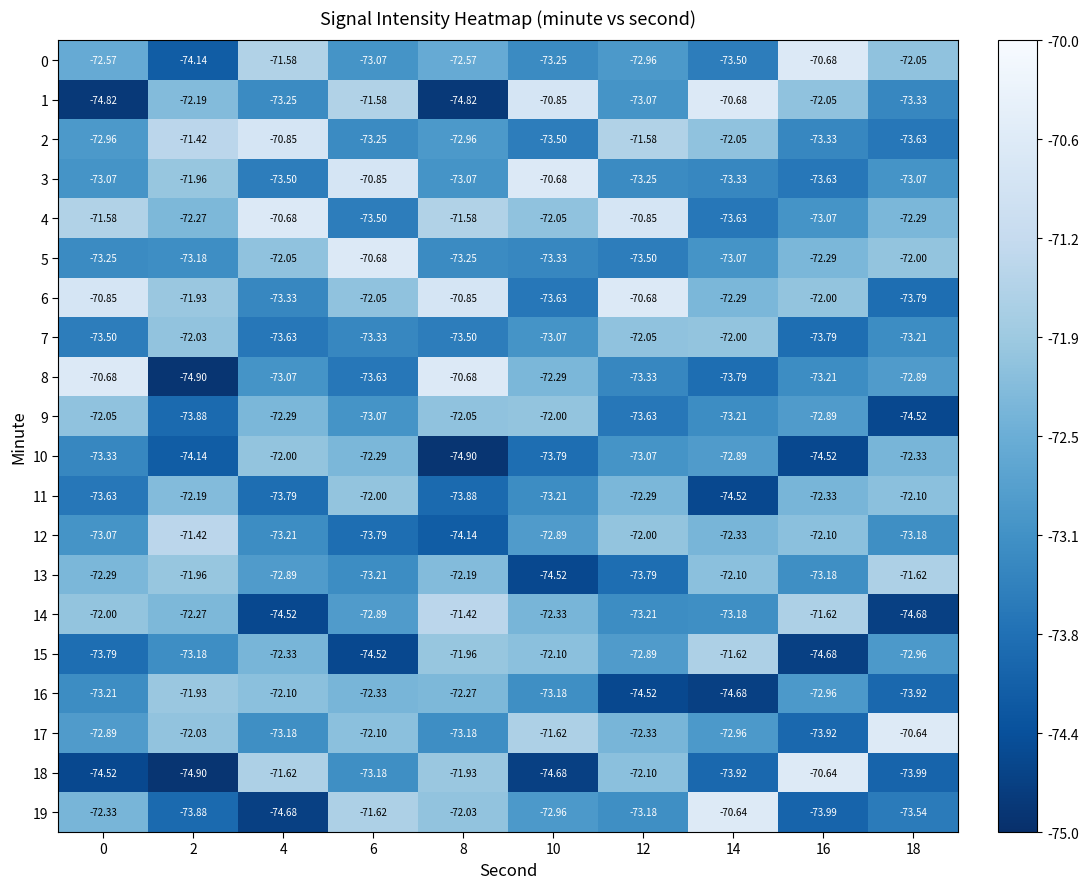

What is the spread (max minus min) of values at 12?

3.8